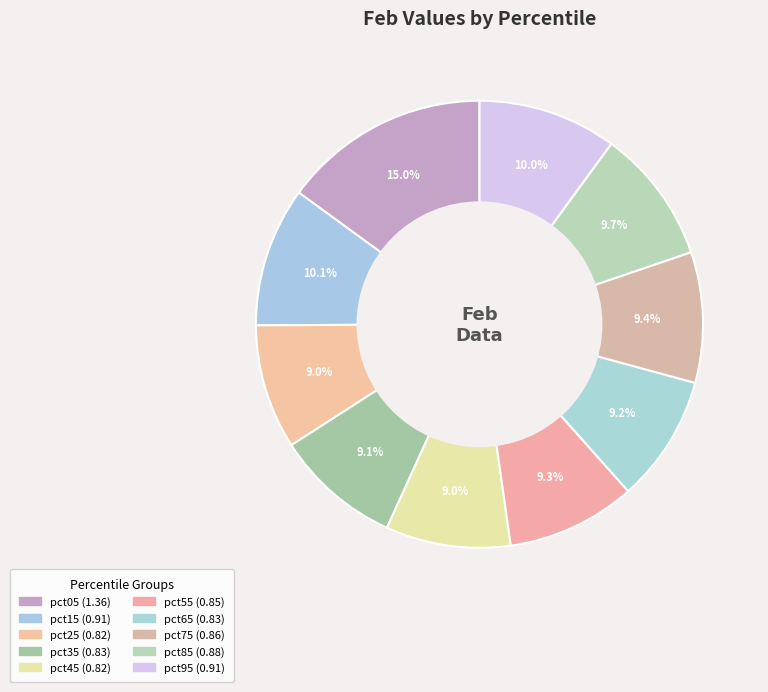

How many slices are in this pie chart?

10